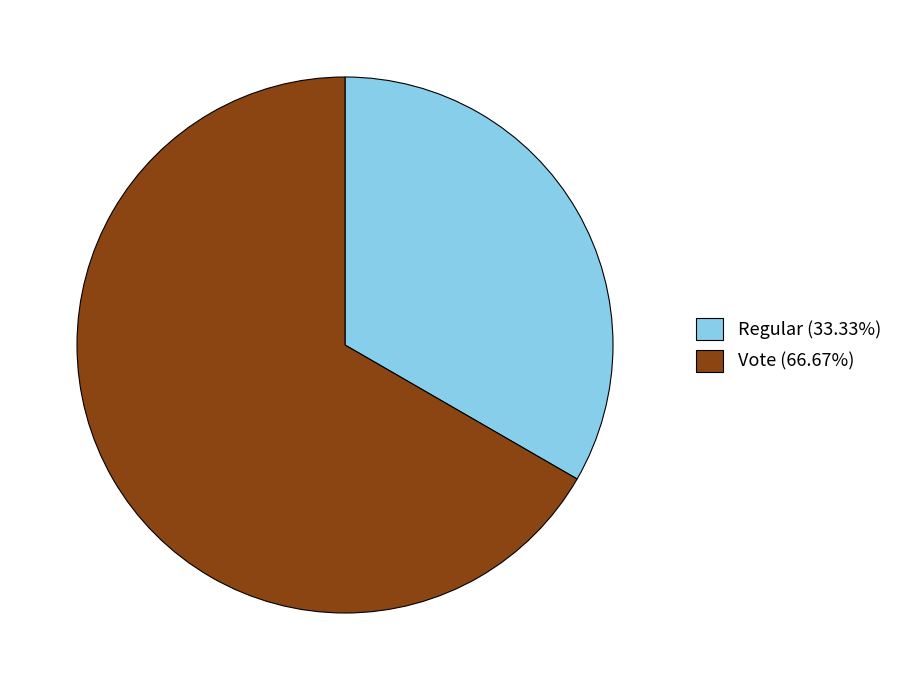

Approximately how many times larger is the value at Regular compared to Vote?

0.5